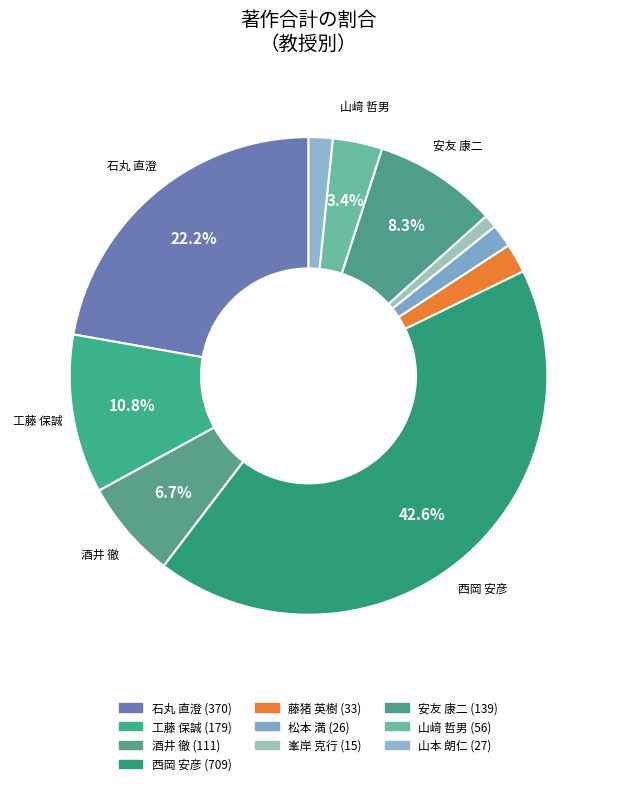

How many slices are in this pie chart?

10